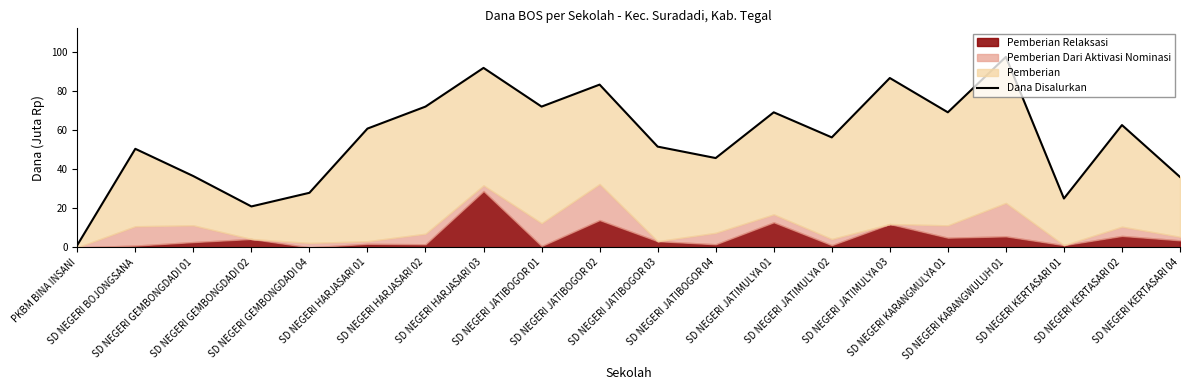

What is the value of the 14th point from the left?

56.2